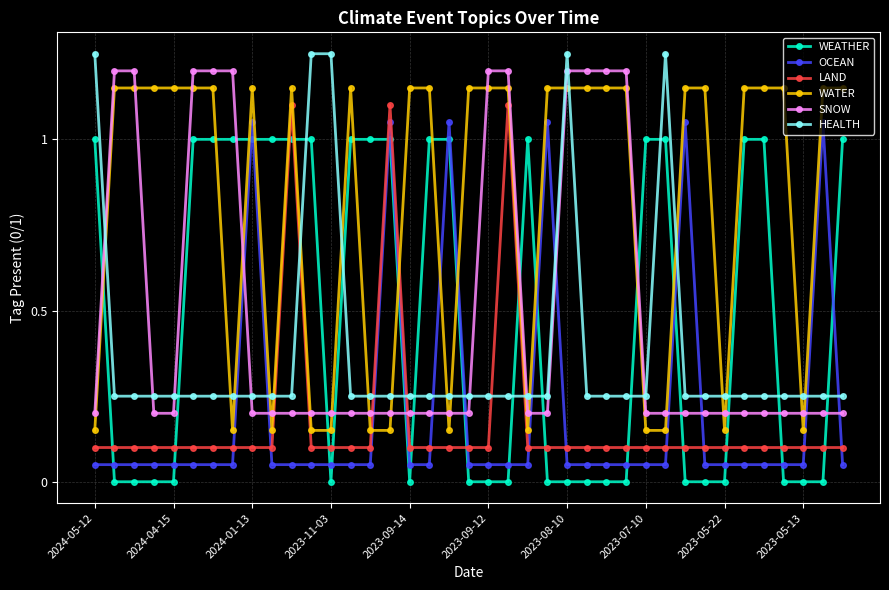

True or false: WATER has more than 1 points higher than both neighbors.

True